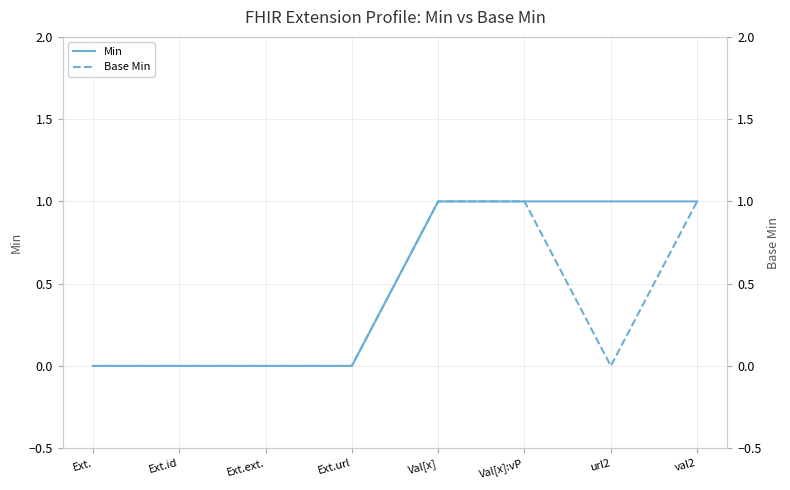

Which series has the largest total across all categories?

Min